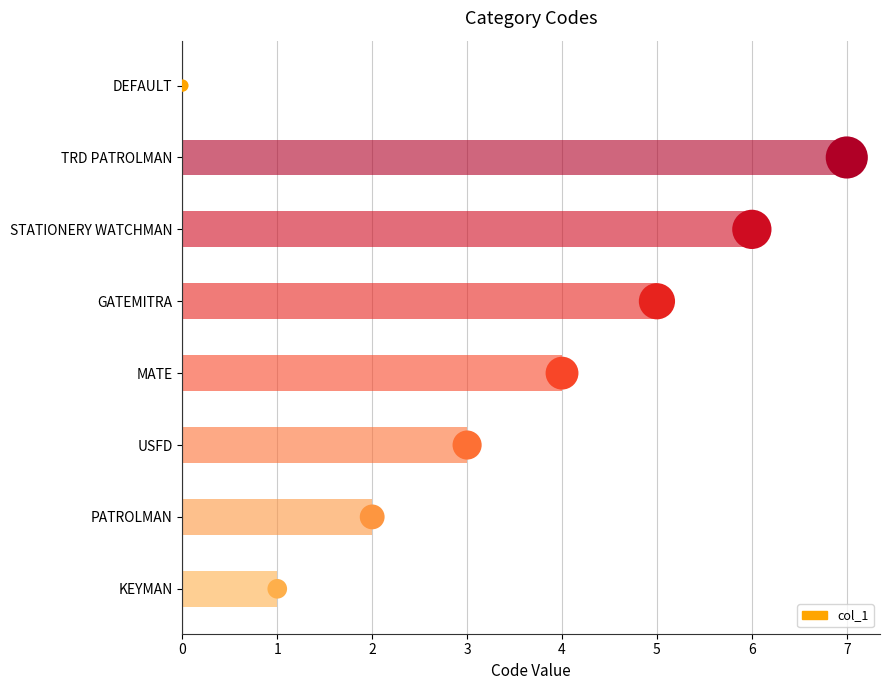

Which has a higher value, MATE or GATEMITRA?

GATEMITRA